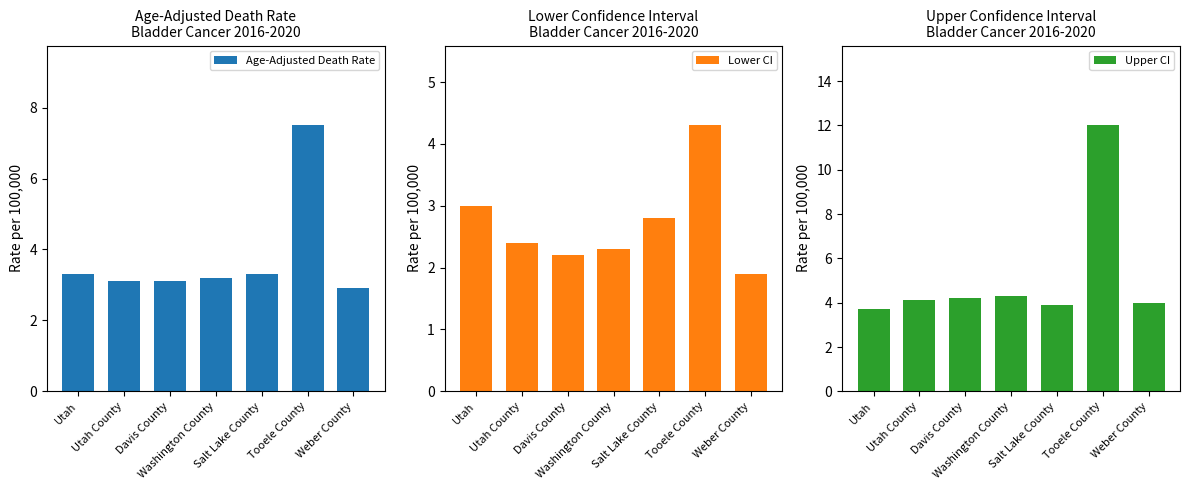

At which category is the sum across all series the highest?

Tooele County